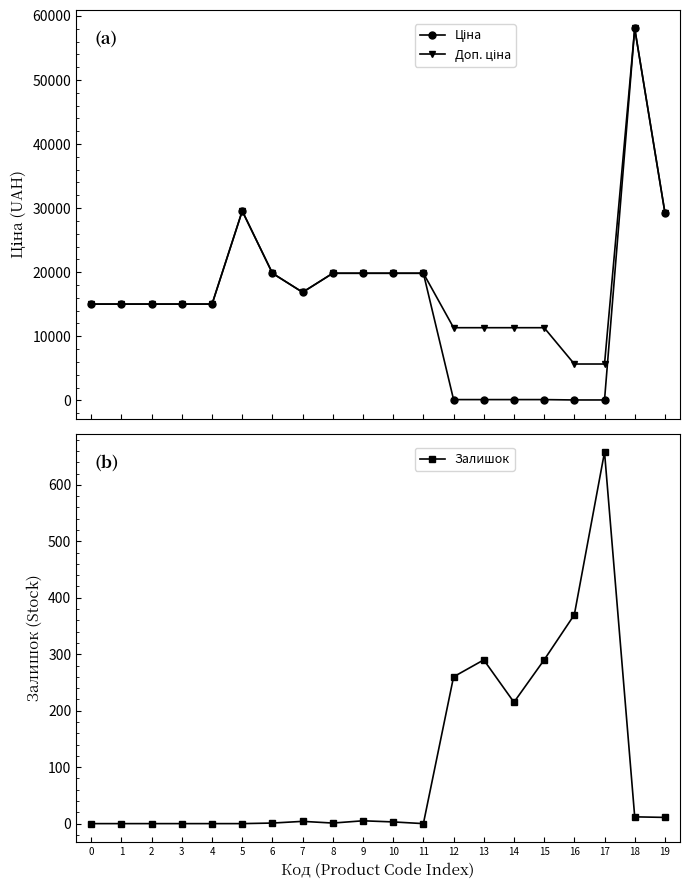

True or false: Доп. ціна and Залишок intersect in this chart.

False